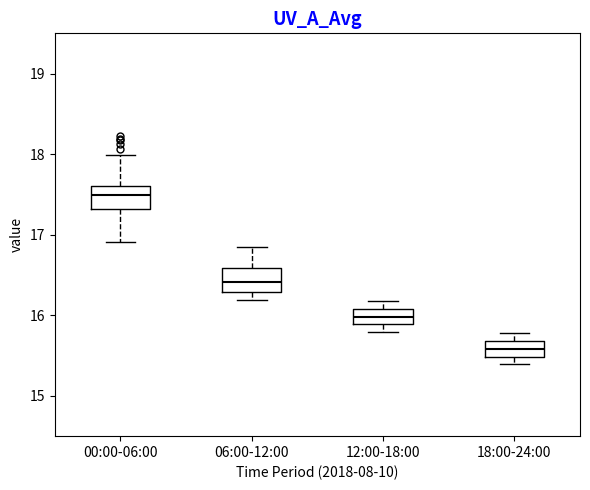

Where does the median line of the box for 06:00-12:00 sit on the y-axis? The values are not printed on the chart, so give them approximately, as read against the axis.

16.4